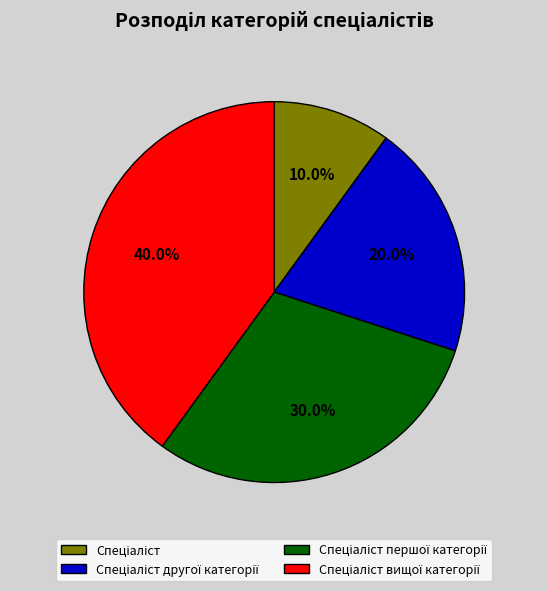

Is there a majority slice in this chart?

No